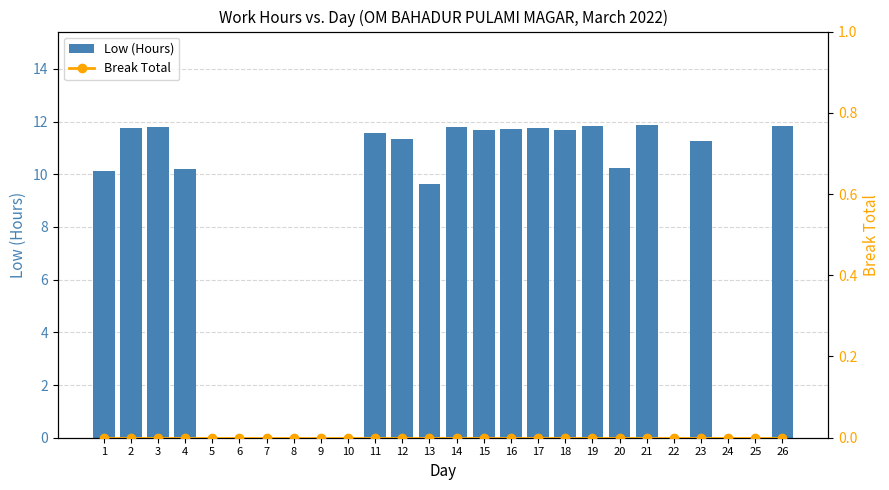

Reading right to left, what are all the values shown in this chart?

Low (Hours): 26=11.8	25=0.0	24=0.0	23=11.3	22=0.0	21=11.9	20=10.2	19=11.8	18=11.7	17=11.8	16=11.7	15=11.7	14=11.8	13=9.7	12=11.3	11=11.6	10=0.0	9=0.0	8=0.0	7=0.0	6=0.0	5=0.0	4=10.2	3=11.8	2=11.8	1=10.1
Break Total: 26=0.0	25=0.0	24=0.0	23=0.0	22=0.0	21=0.0	20=0.0	19=0.0	18=0.0	17=0.0	16=0.0	15=0.0	14=0.0	13=0.0	12=0.0	11=0.0	10=0.0	9=0.0	8=0.0	7=0.0	6=0.0	5=0.0	4=0.0	3=0.0	2=0.0	1=0.0